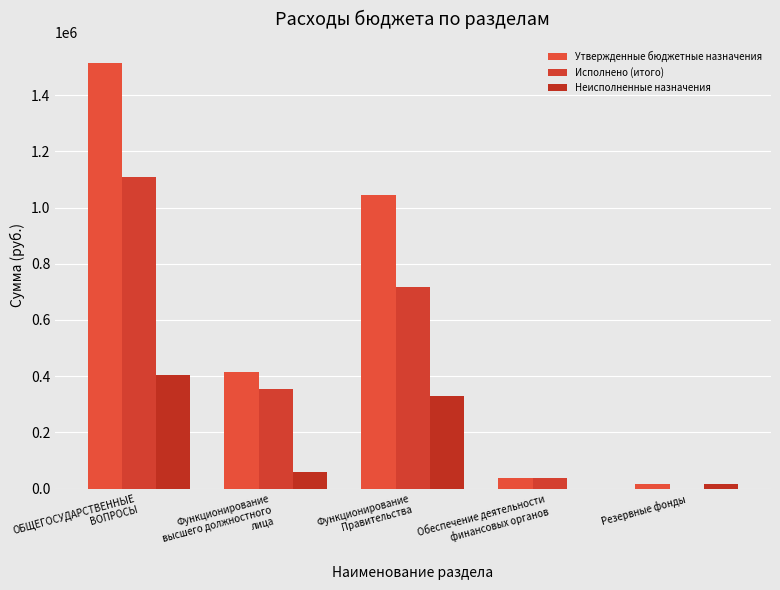

Between ОБЩЕГОСУДАРСТВЕННЫЕ
ВОПРОСЫ and Обеспечение деятельности
финансовых органов, which series saw the biggest shift?

Утвержденные бюджетные назначения